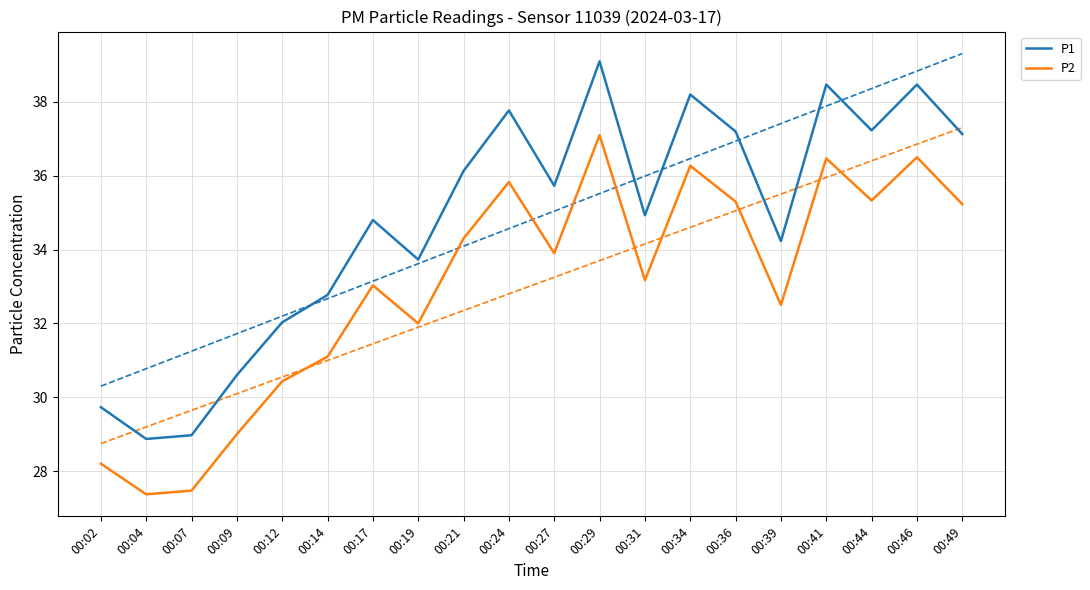

Which category has the highest value in the P2 series?

00:29